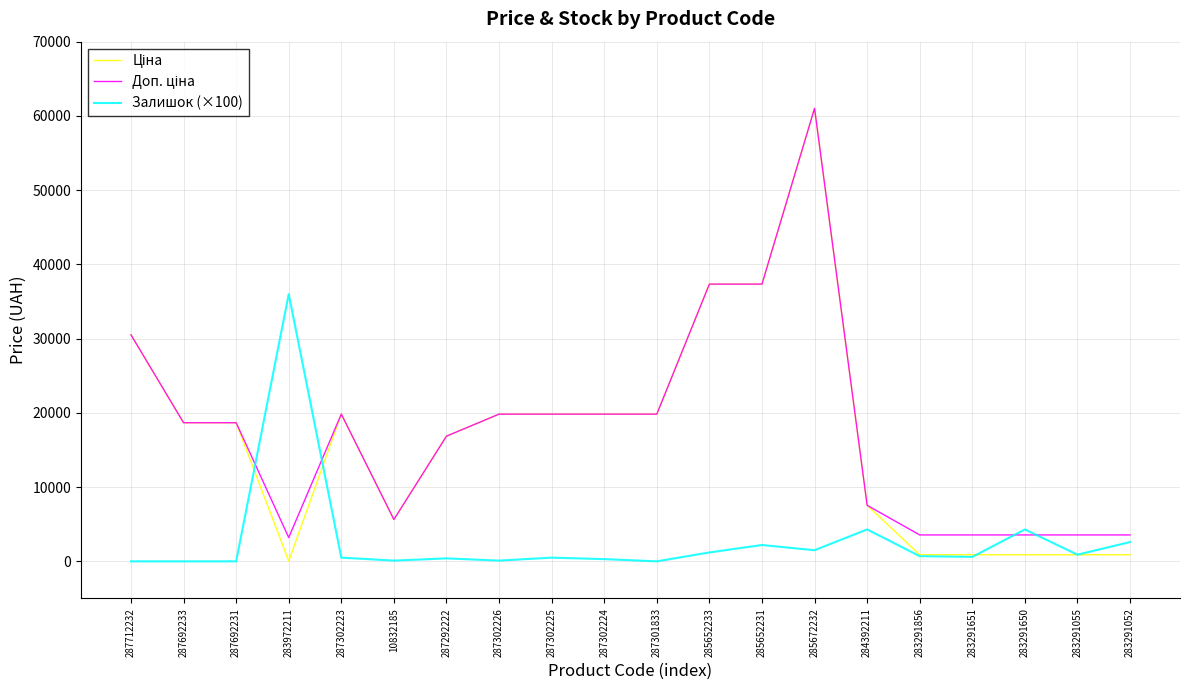

The value of Залишок (×100) at 287301833 is 23039.2. True or false?

False